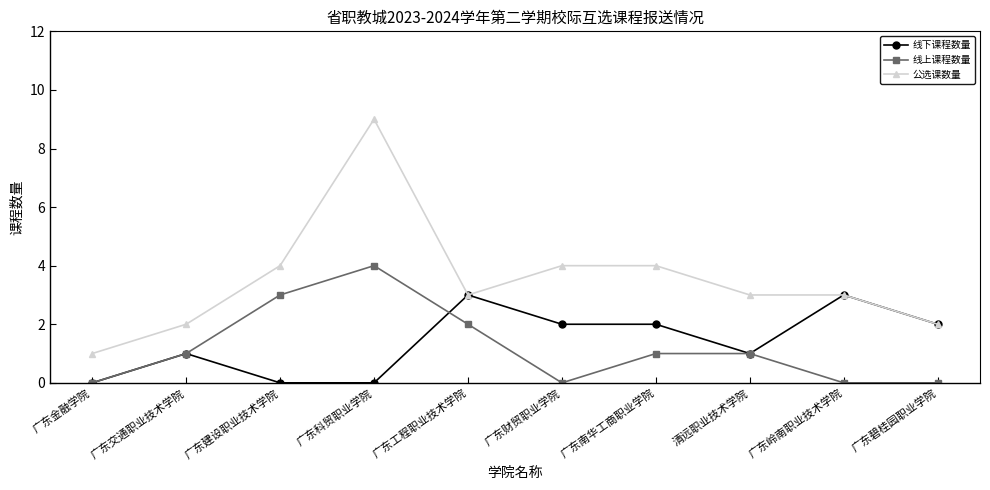

Reading left to right, list all the values displayed in this chart.

线下课程数量: 广东金融学院=0	广东交通职业技术学院=1	广东建设职业技术学院=0	广东科贸职业学院=0	广东工程职业技术学院=3	广东财贸职业学院=2	广东南华工商职业学院=2	清远职业技术学院=1	广东岭南职业技术学院=3	广东碧桂园职业学院=2
线上课程数量: 广东金融学院=0	广东交通职业技术学院=1	广东建设职业技术学院=3	广东科贸职业学院=4	广东工程职业技术学院=2	广东财贸职业学院=0	广东南华工商职业学院=1	清远职业技术学院=1	广东岭南职业技术学院=0	广东碧桂园职业学院=0
公选课数量: 广东金融学院=1	广东交通职业技术学院=2	广东建设职业技术学院=4	广东科贸职业学院=9	广东工程职业技术学院=3	广东财贸职业学院=4	广东南华工商职业学院=4	清远职业技术学院=3	广东岭南职业技术学院=3	广东碧桂园职业学院=2